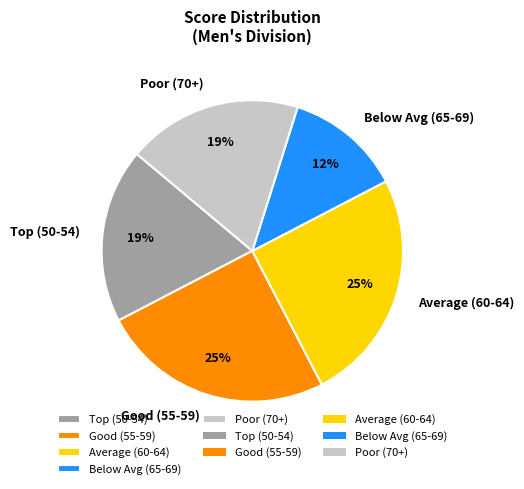

Combined, do Average (60-64) and Below Avg (65-69) account for over 50%?

No